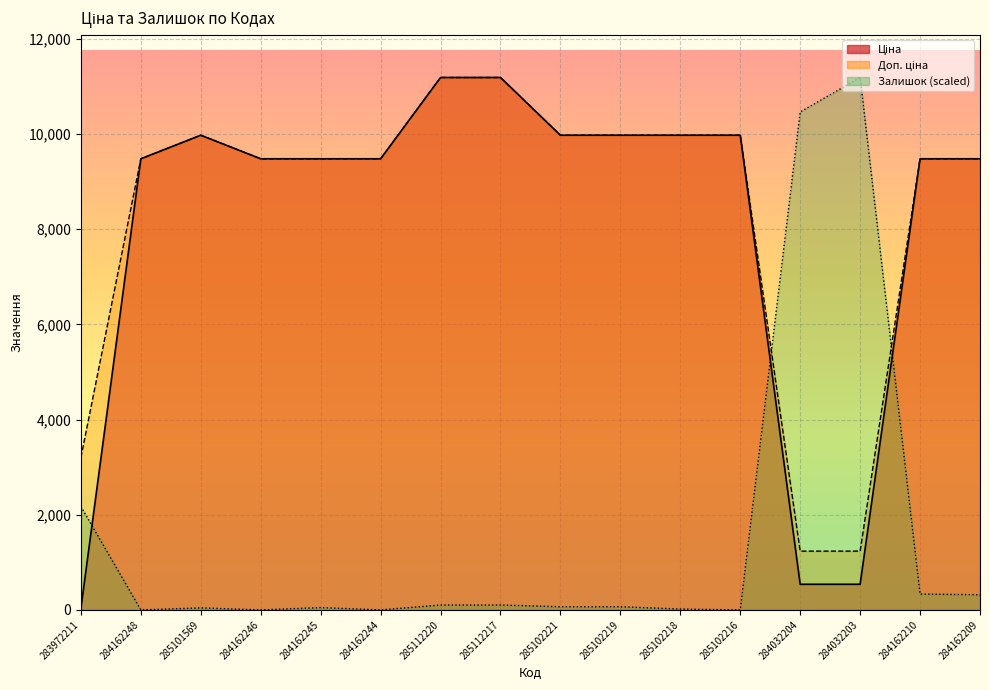

Is it true that Залишок equals 7097.9 at 284032204?

False